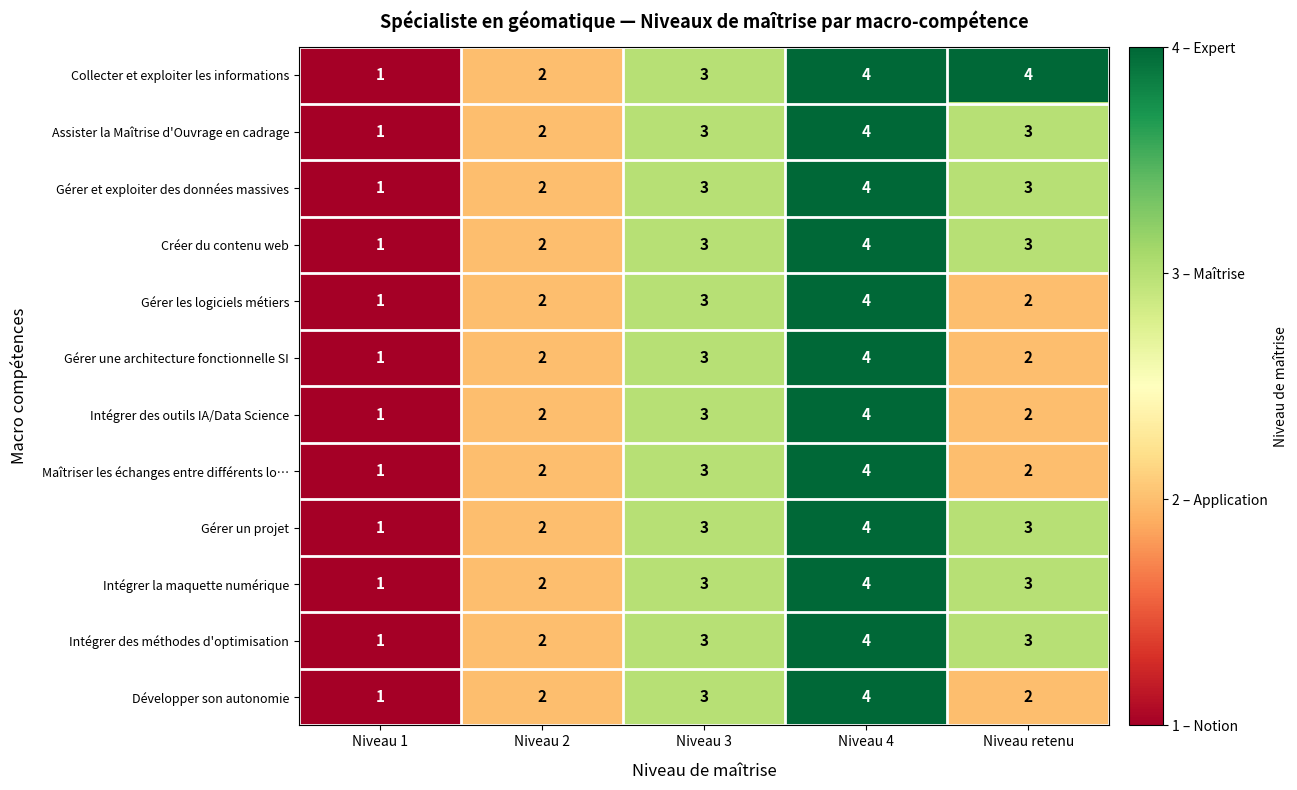

At which label does Intégrer la maquette numérique reach its minimum?

Niveau 1